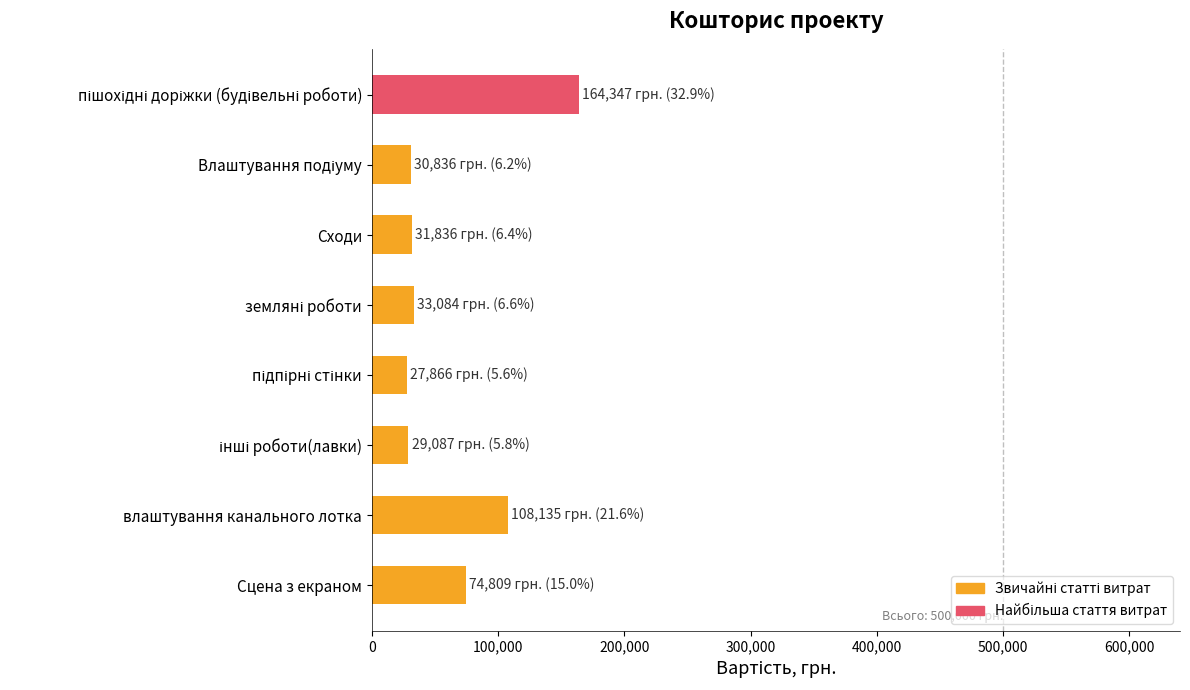

What is the average value?

62500